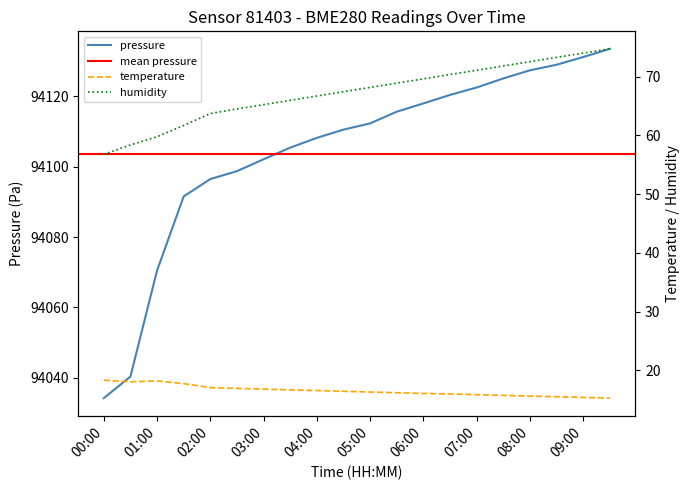

Which has a higher value, 09:00 or 02:00?

09:00